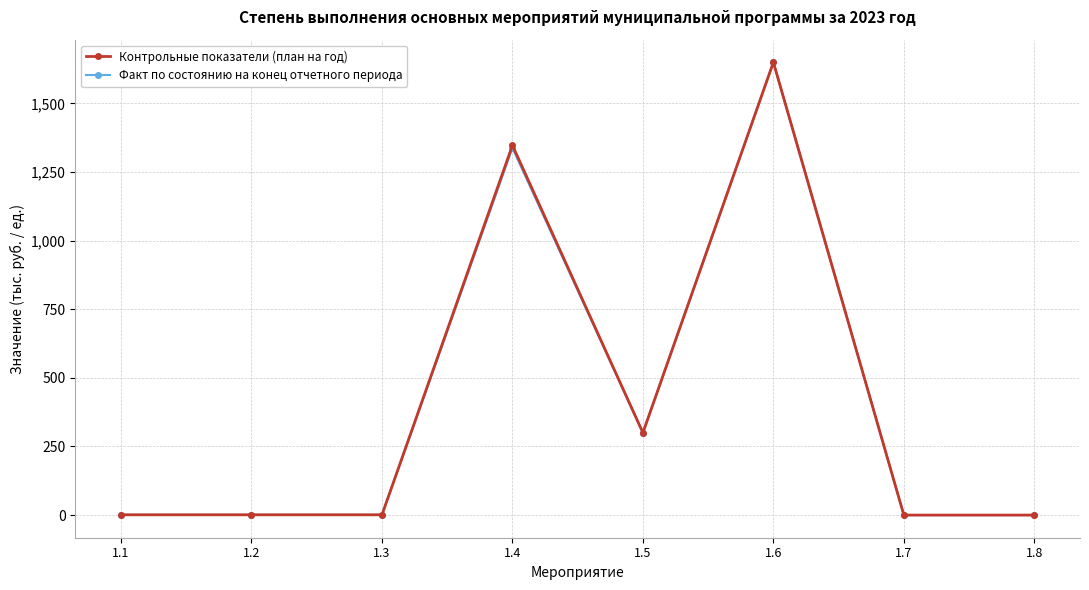

At which category is the sum across all series the highest?

1.6